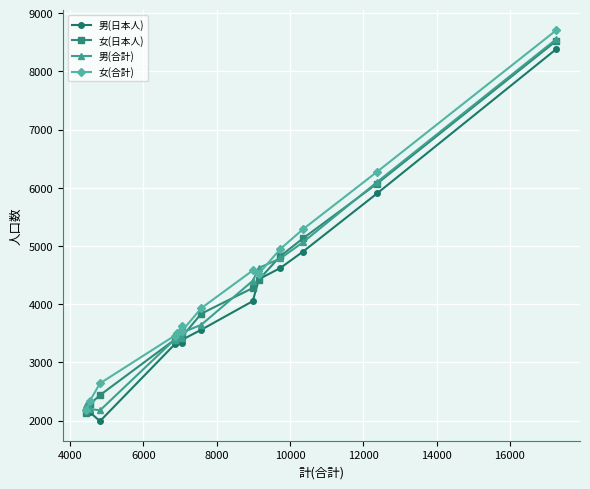

True or false: 男(日本人) has more than 0 interior local peaks.

True